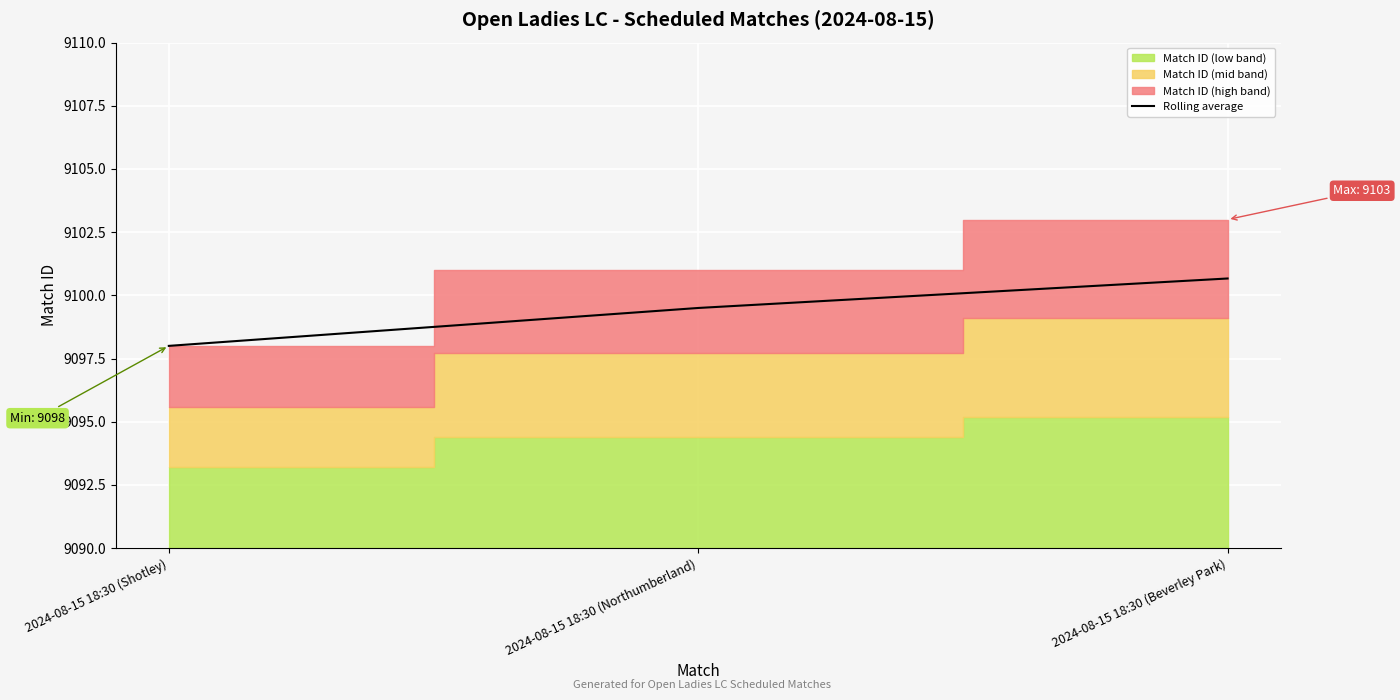

What is the sum of all values?

27298.2